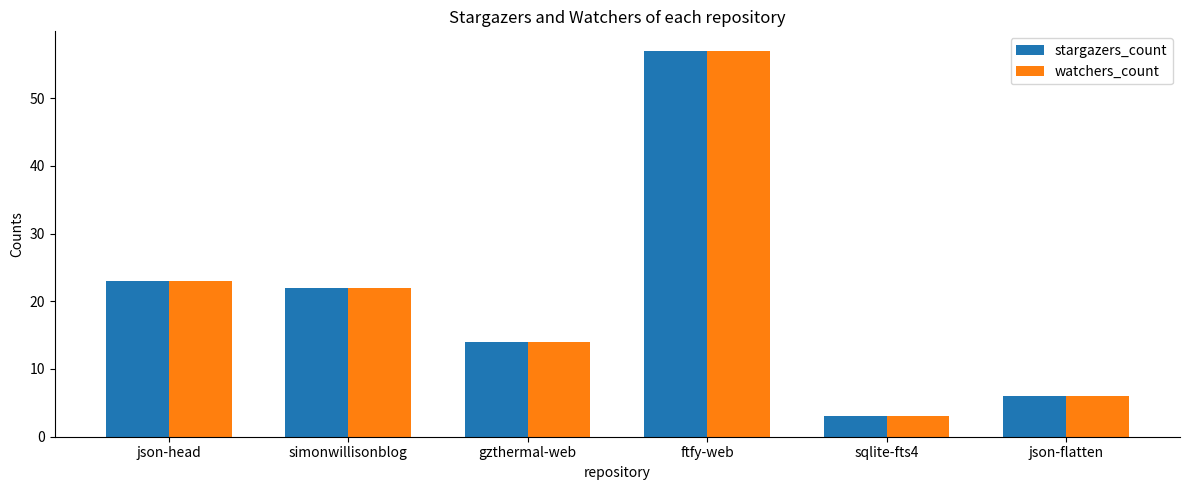

What is the greatest value displayed?

57